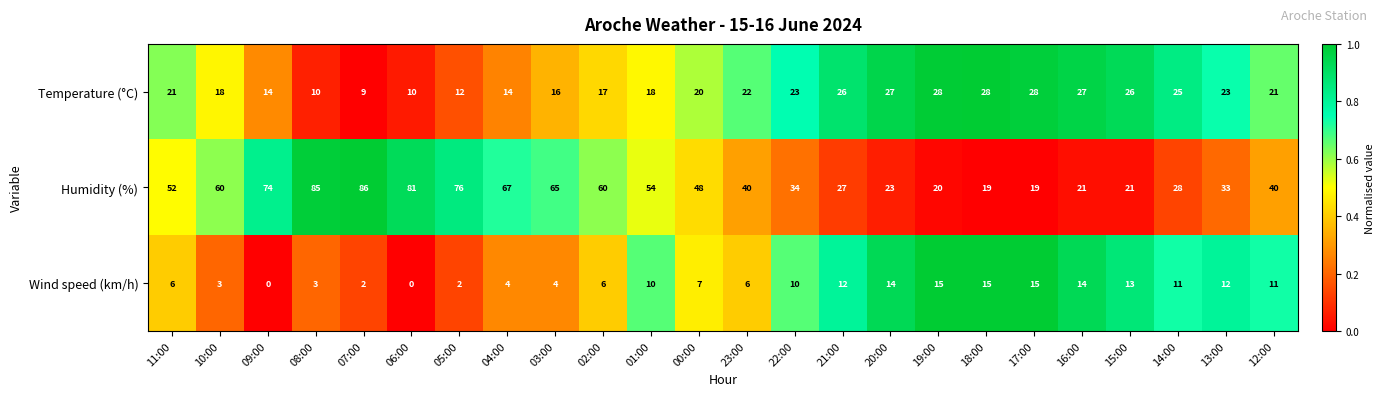

Rank the series at 22:00 from lowest to highest value.

Wind speed (km/h), Temperature (°C), Humidity (%)